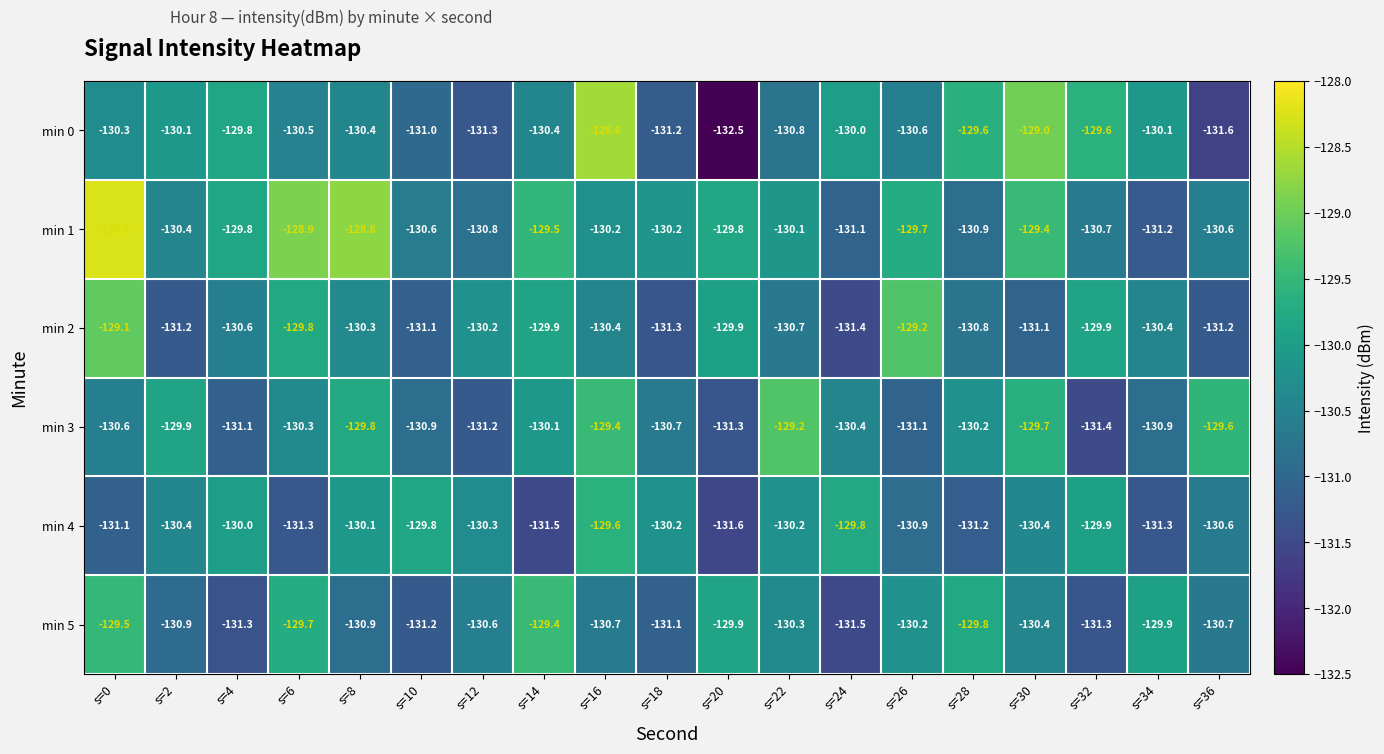

What is the sum of all min 2 values?

-2478.5